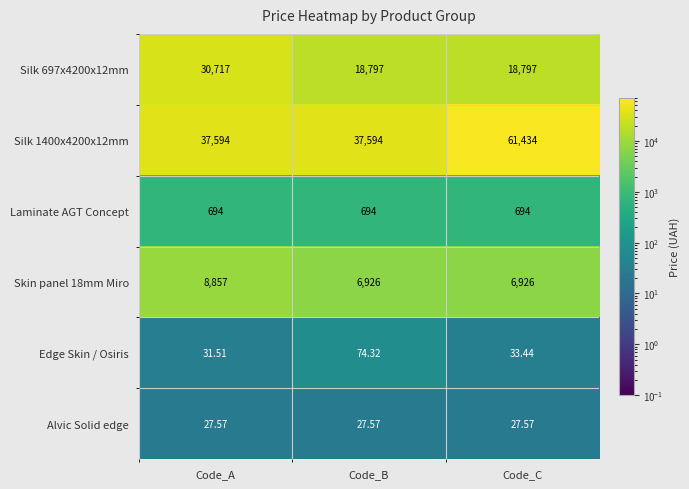

Which category has the highest value across all series?

Code_C